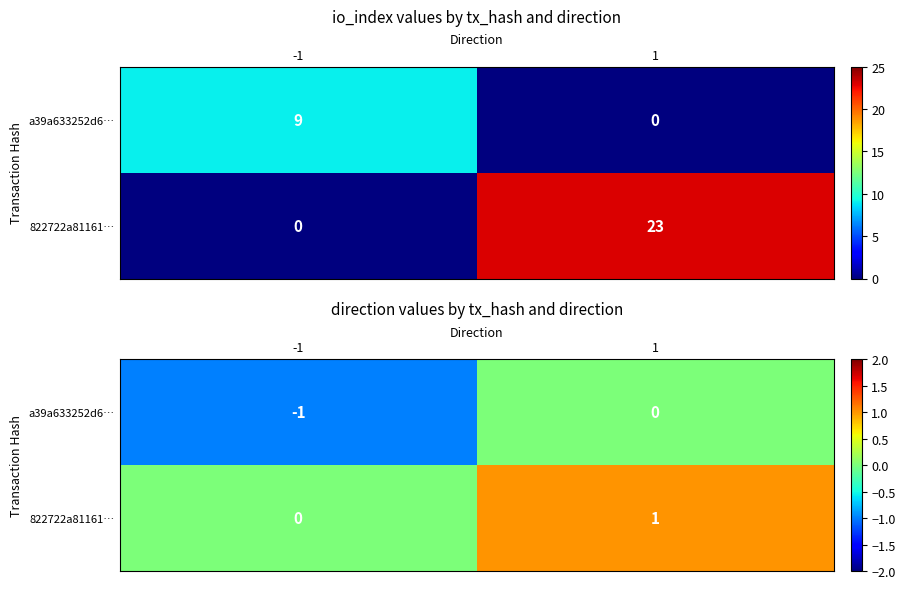

What is the difference between the maximum and minimum values in the a39a633252d6… series?

1